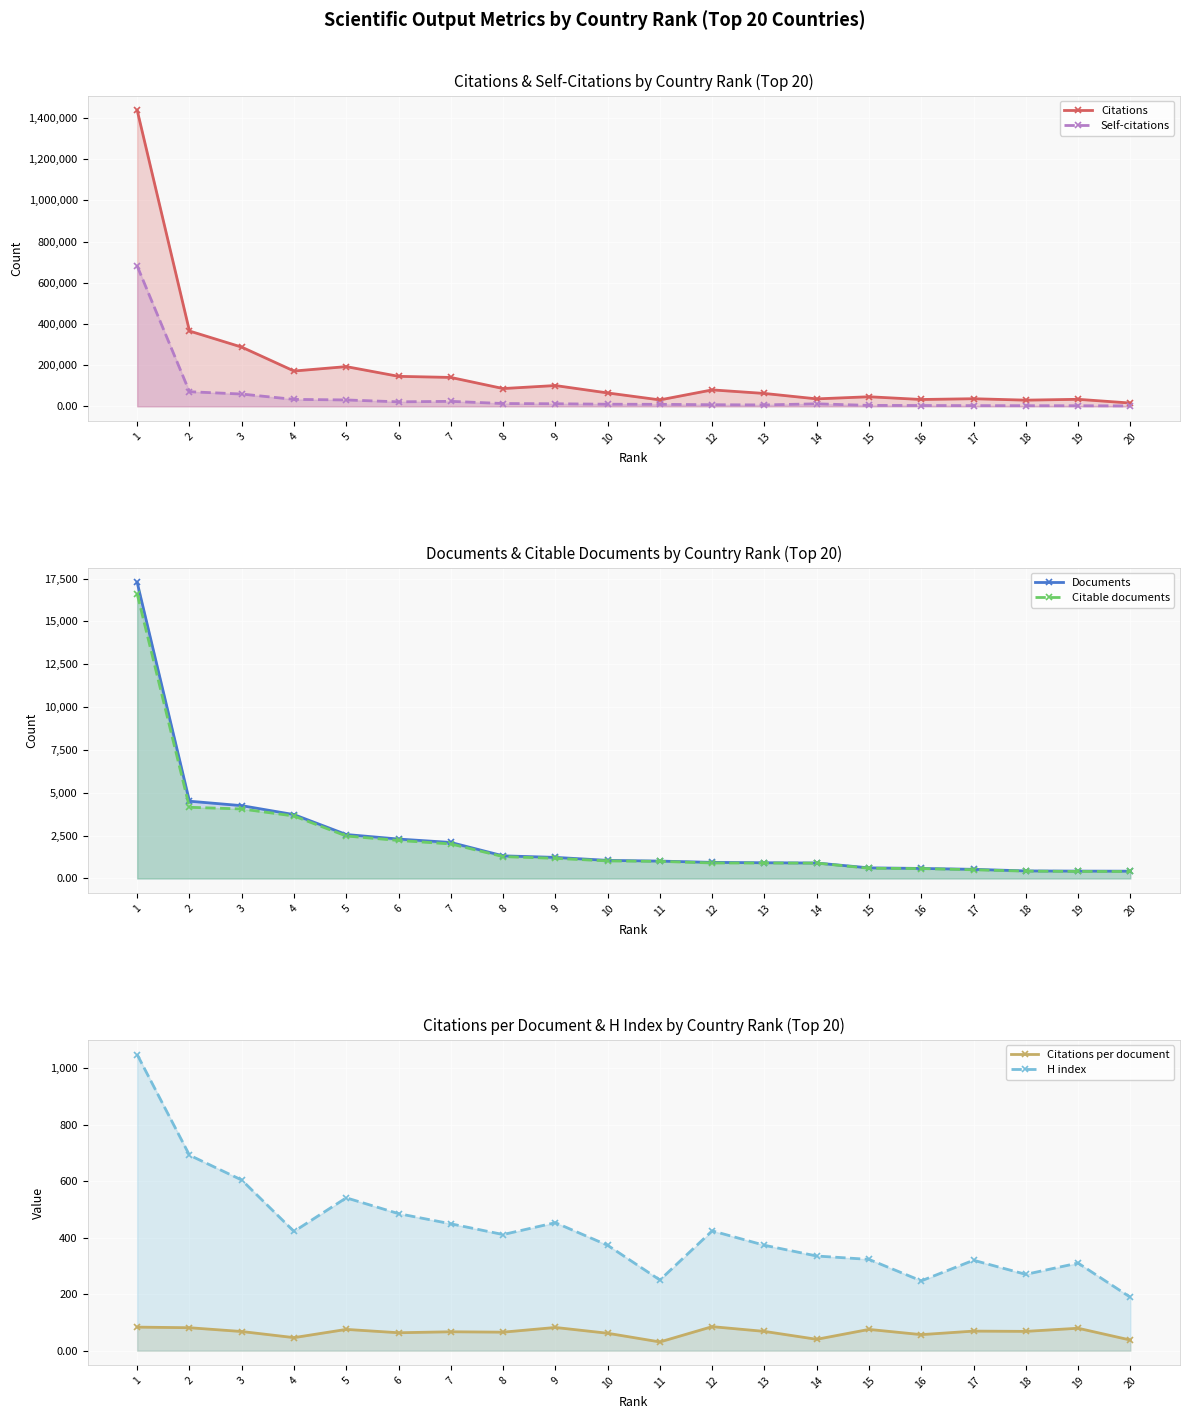

What is the difference between the Citations per document values at 3 and 18?

0.5